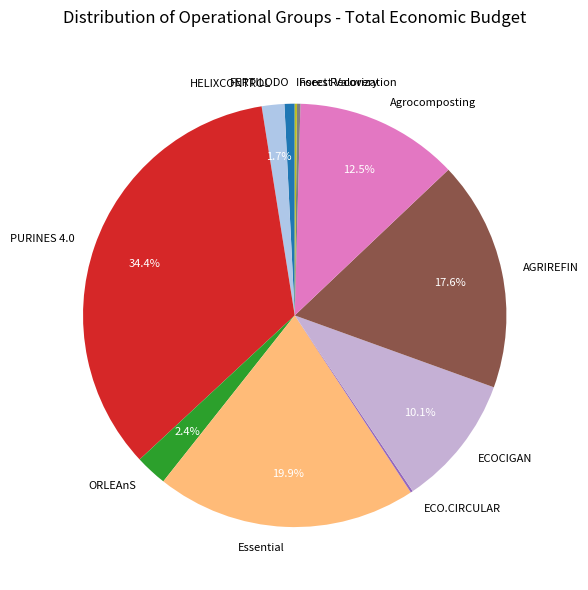

The Agrocomposting slice represents 1% of the pie. True or false?

False